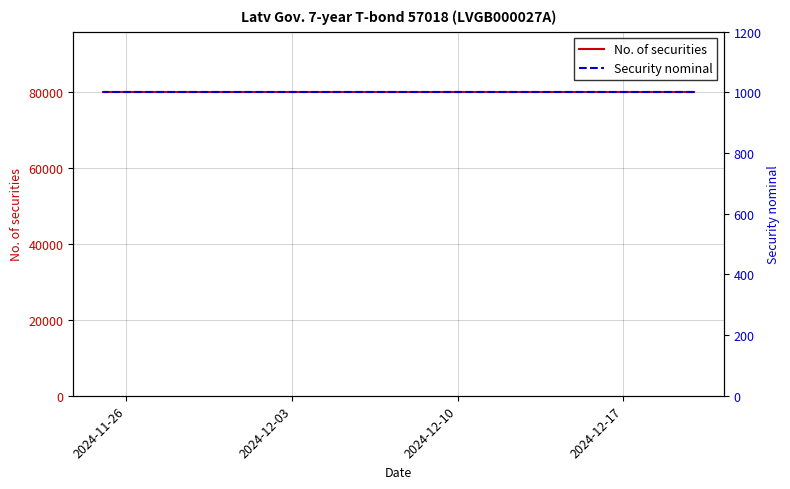

True or false: No. of securities and Security nominal intersect in this chart.

False